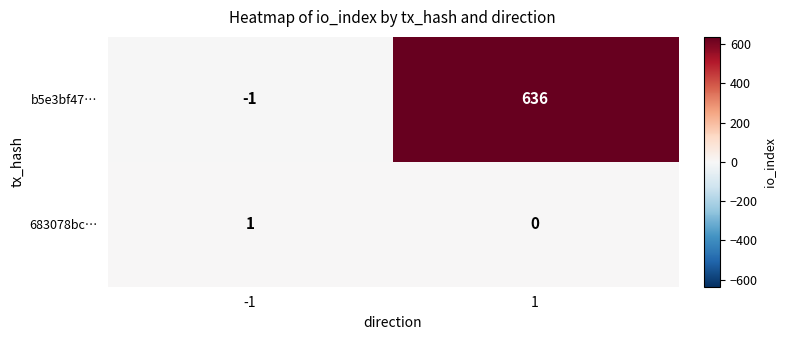

Which category has the highest value across all series?

1